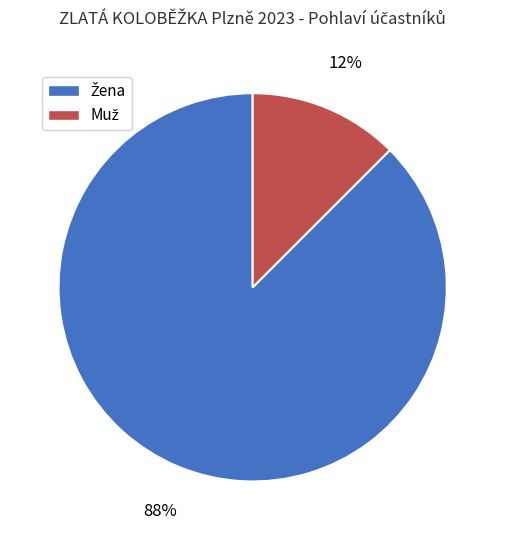

How many slices are in this pie chart?

2